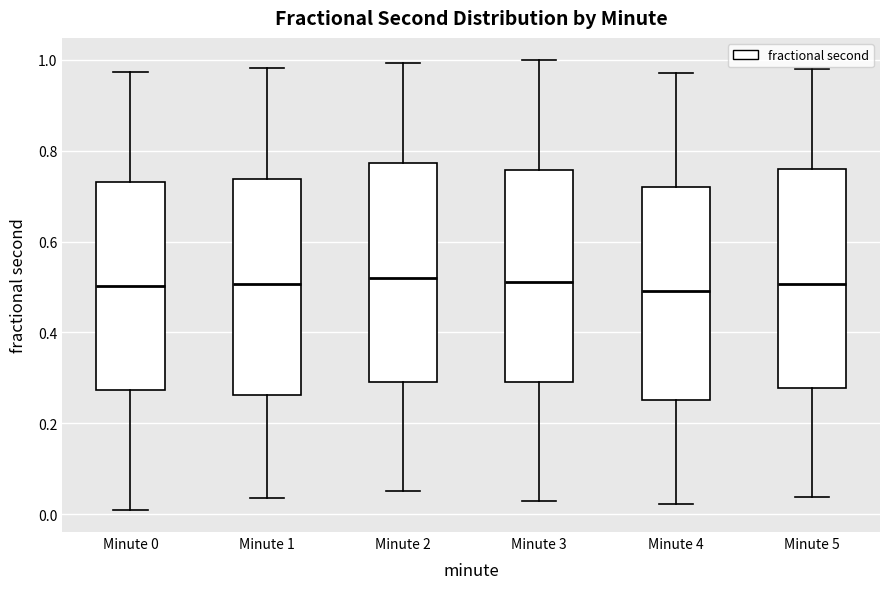

Reading left to right, transcribe this box plot: for each box, give where its median line is, the range the box spans, and where its two whiskers end, as read against the y-axis. The values are not printed on the chart, so give them approximately, as read against the axis.

Minute 0: median 0.50, box 0.28 to 0.74, whiskers 0.00 to 0.98
Minute 1: median 0.50, box 0.26 to 0.74, whiskers 0.04 to 0.98
Minute 2: median 0.52, box 0.30 to 0.78, whiskers 0.04 to 1.00
Minute 3: median 0.52, box 0.28 to 0.76, whiskers 0.02 to 1.00
Minute 4: median 0.50, box 0.26 to 0.72, whiskers 0.02 to 0.98
Minute 5: median 0.50, box 0.28 to 0.76, whiskers 0.04 to 0.98